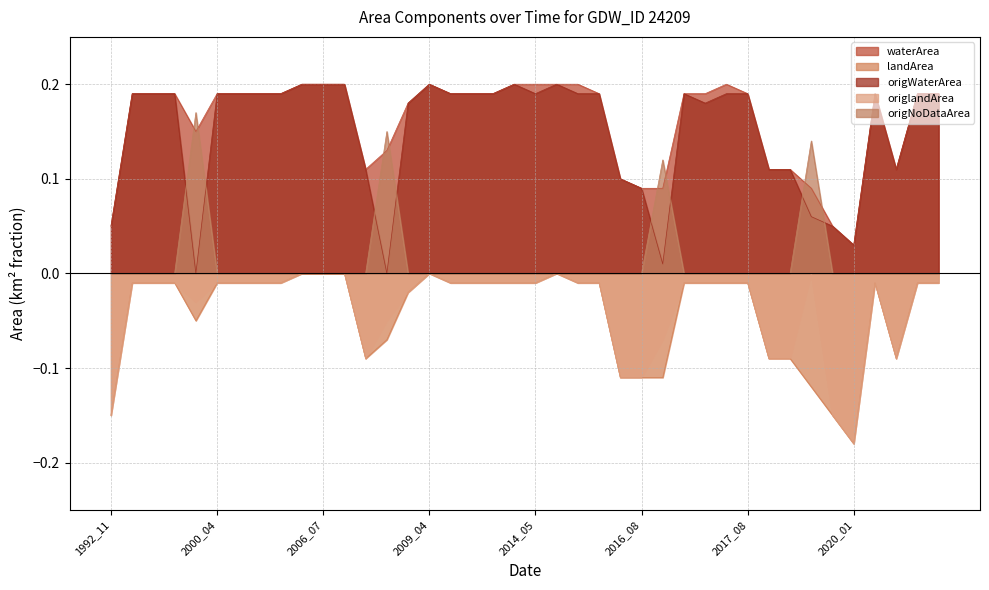

Rank the series by their maximum value, from highest to lowest.

waterArea, origWaterArea, origNoDataArea, landArea, origlandArea